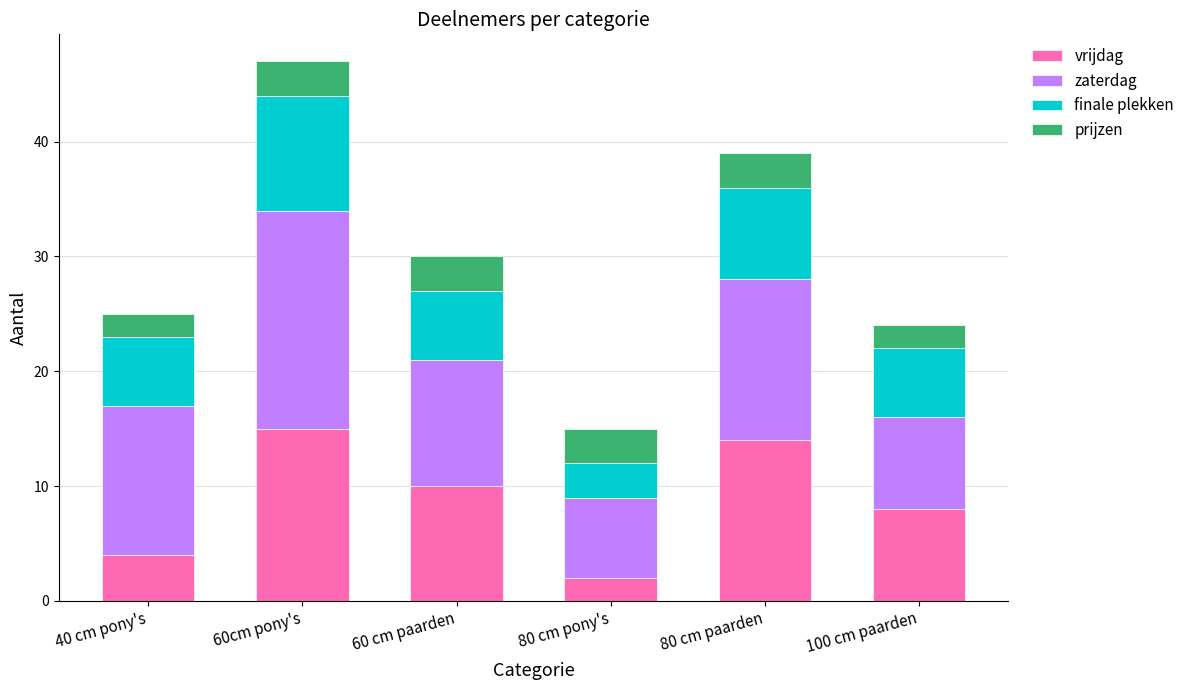

Count the number of categories in the chart.

6